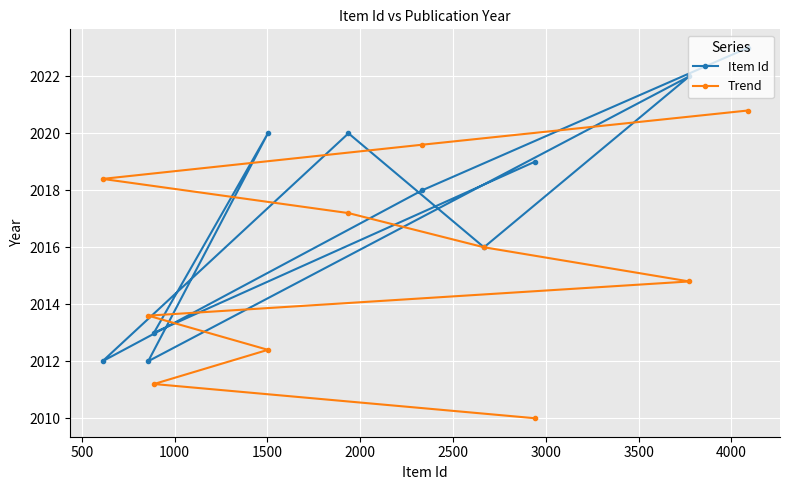

What are all the series names shown in the legend?

Item Id, Trend